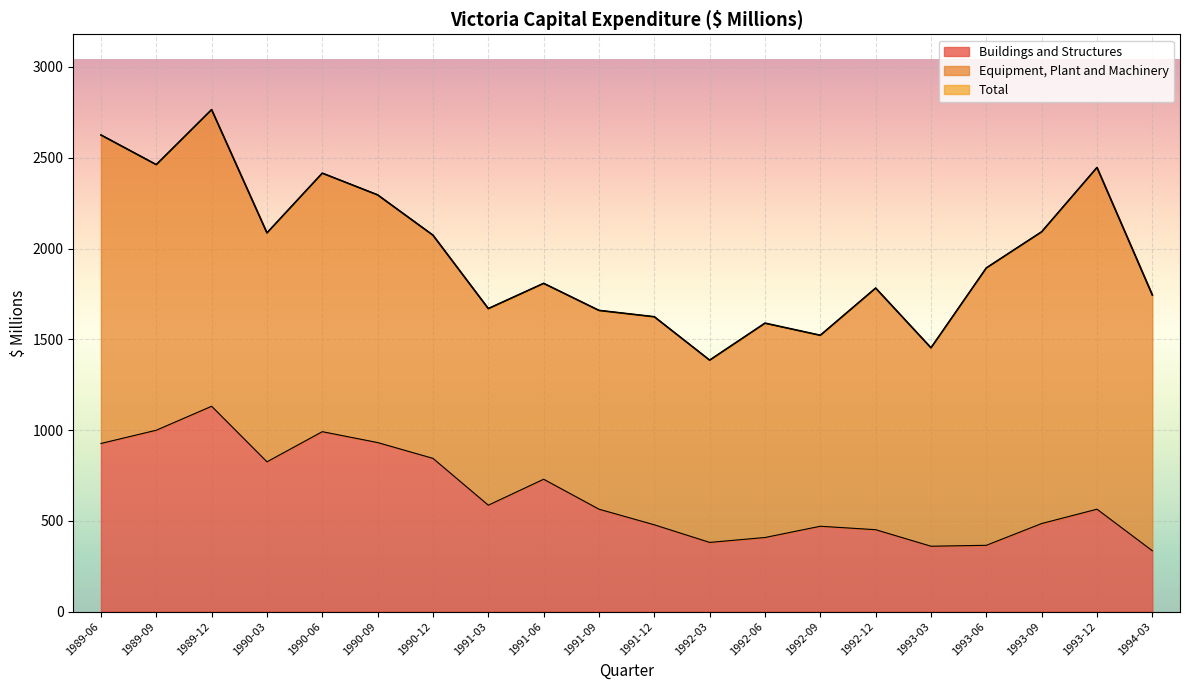

What is the maximum value for Buildings and Structures?

1131